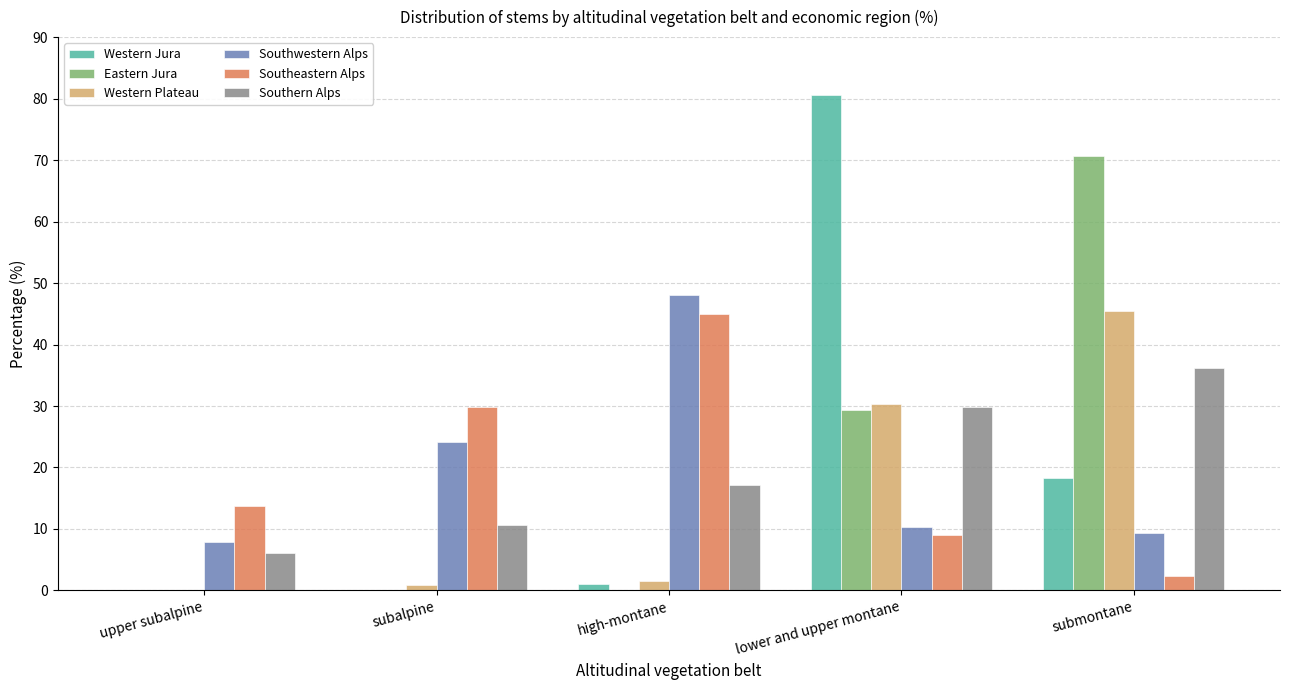

Reading left to right, extract all data points from this chart.

Western Jura: upper subalpine=0.0	subalpine=0.0	high-montane=1.1	lower and upper montane=80.6	submontane=18.3
Eastern Jura: upper subalpine=0.0	subalpine=0.0	high-montane=0.0	lower and upper montane=29.4	submontane=70.6
Western Plateau: upper subalpine=0.0	subalpine=0.9	high-montane=1.6	lower and upper montane=30.3	submontane=45.5
Southwestern Alps: upper subalpine=7.9	subalpine=24.2	high-montane=48.1	lower and upper montane=10.4	submontane=9.4
Southeastern Alps: upper subalpine=13.8	subalpine=29.9	high-montane=45.0	lower and upper montane=9.0	submontane=2.3
Southern Alps: upper subalpine=6.1	subalpine=10.7	high-montane=17.2	lower and upper montane=29.8	submontane=36.2